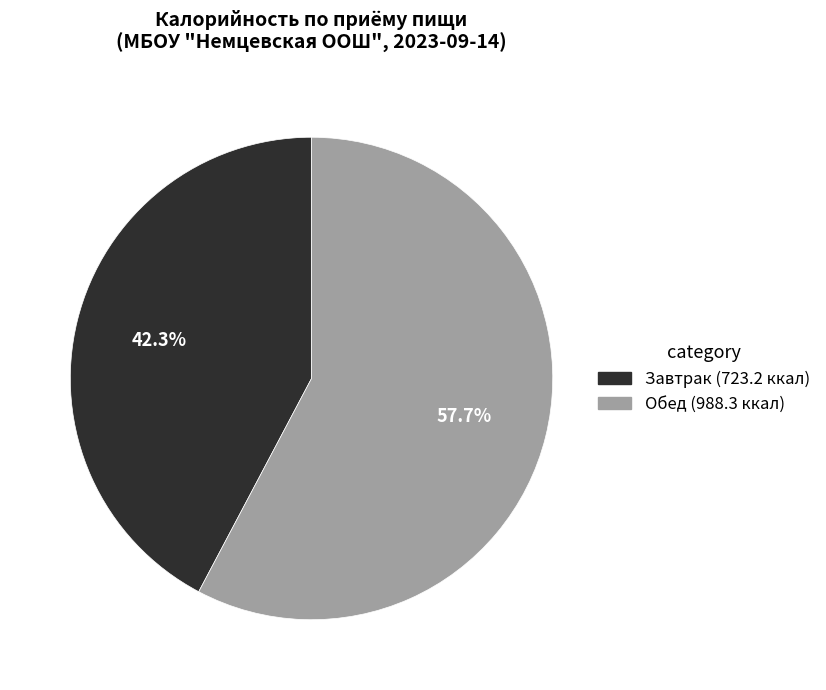

Is there a majority slice in this chart?

Yes